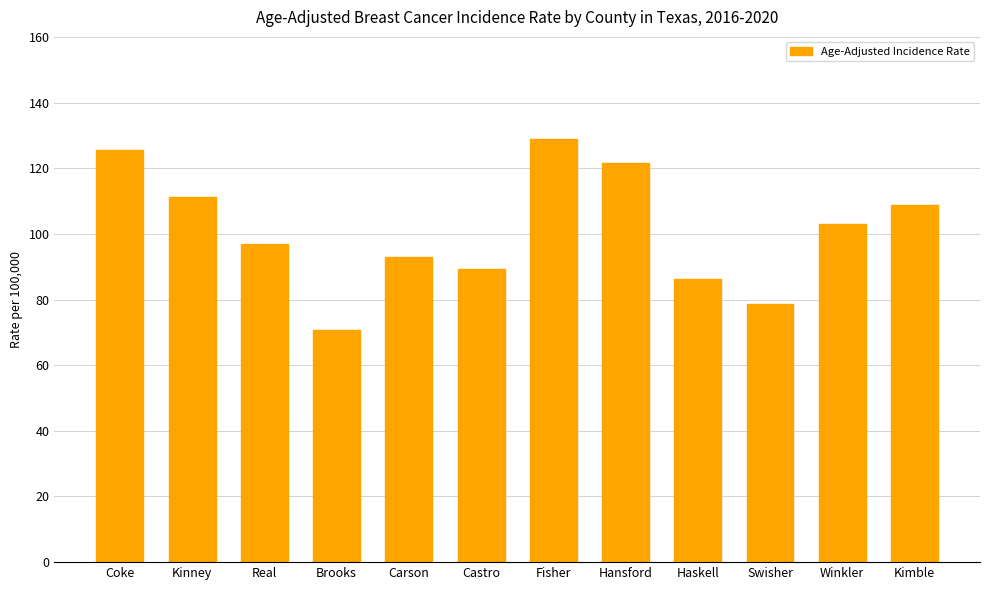

What is the minimum value shown in the chart?

70.6